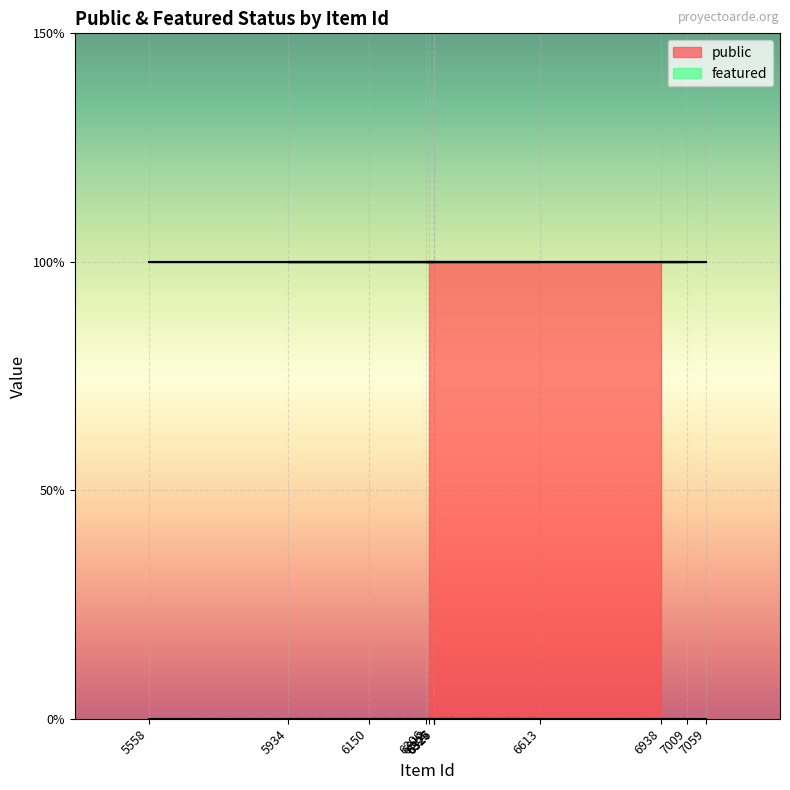

True or false: public and featured cross at least once.

False